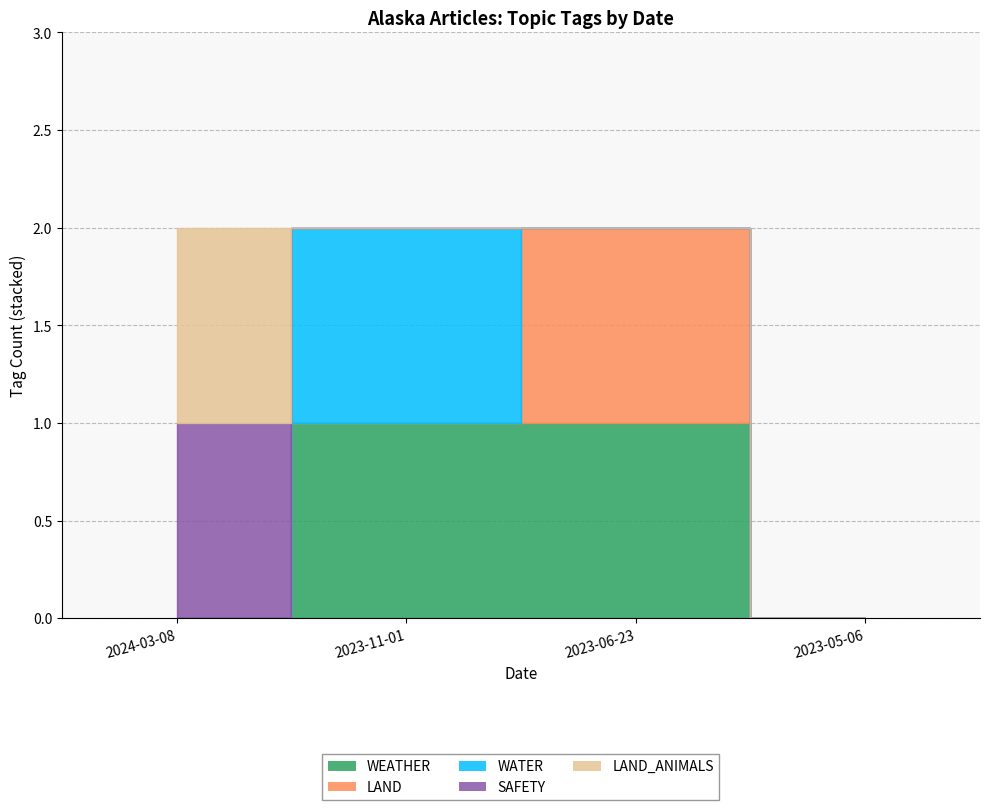

At 2023-06-23, list the series in order from smallest to largest.

WATER, SAFETY, LAND_ANIMALS, WEATHER, LAND